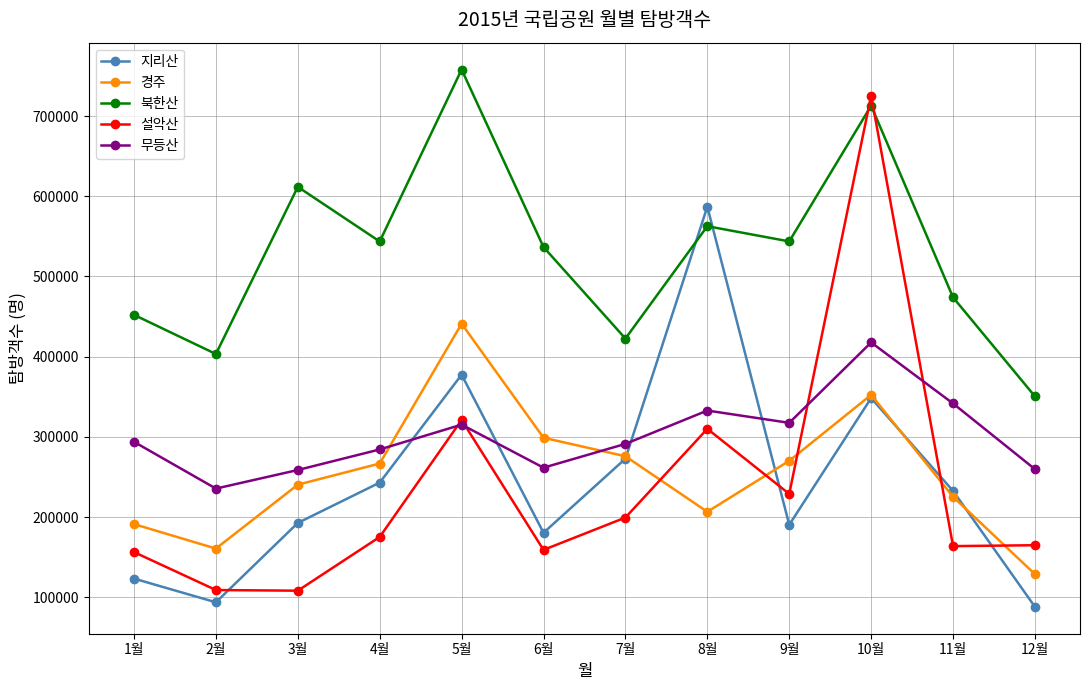

What is the label of the 11th point from the right?

2월